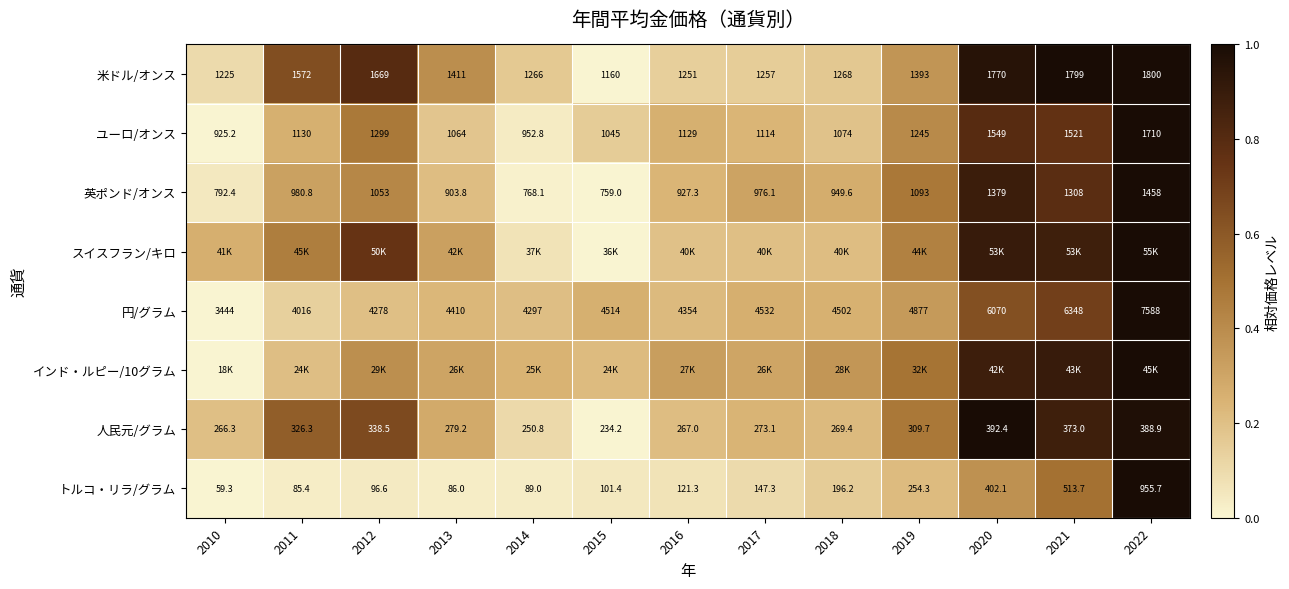

Is the value of 円/グラム at 2015 greater than the value of 英ポンド/オンス at 2019?

Yes